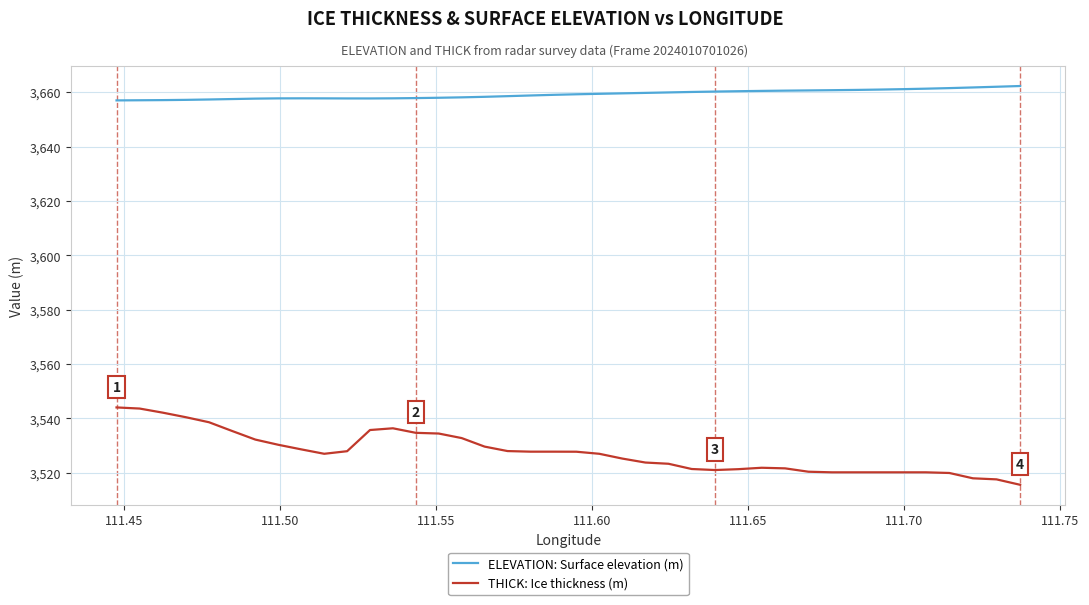

Rank the series by their average value, from lowest to highest.

THICK: Ice thickness (m), ELEVATION: Surface elevation (m)